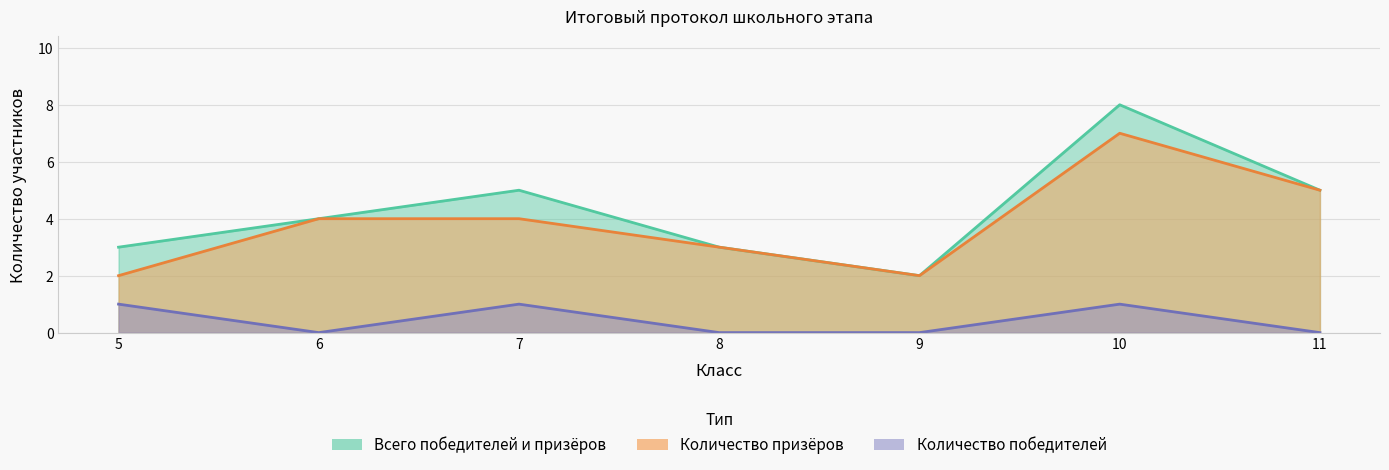

Count the number of categories in the chart.

7